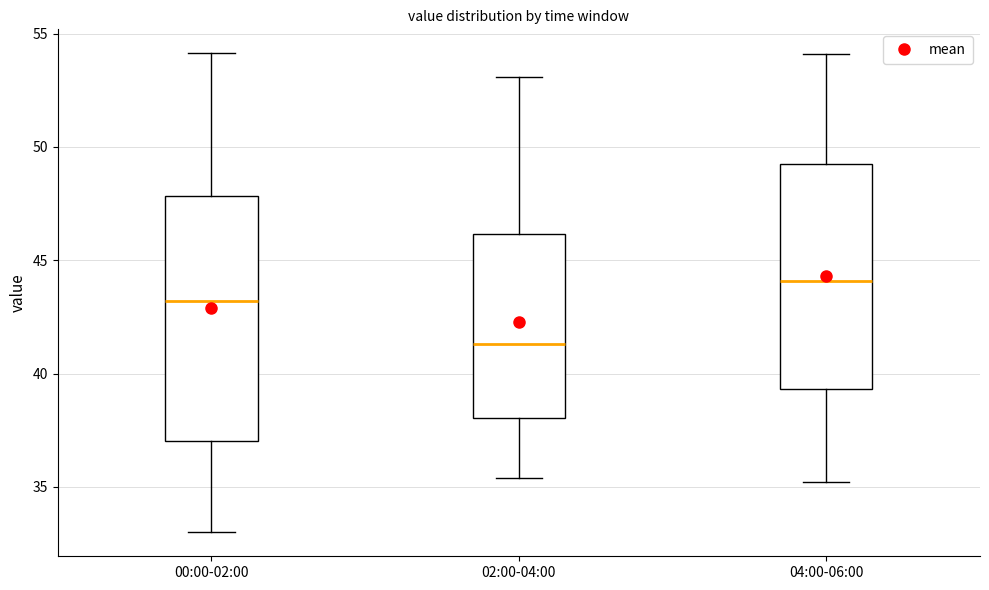

Reading left to right, transcribe this box plot: for each box, give where its median line is, the range the box spans, and where its two whiskers end, as read against the y-axis. The values are not printed on the chart, so give them approximately, as read against the axis.

00:00-02:00: median 43.0, box 37.0 to 48.0, whiskers 33.0 to 54.0
02:00-04:00: median 41.5, box 38.0 to 46.0, whiskers 35.5 to 53.0
04:00-06:00: median 44.0, box 39.5 to 49.5, whiskers 35.0 to 54.0